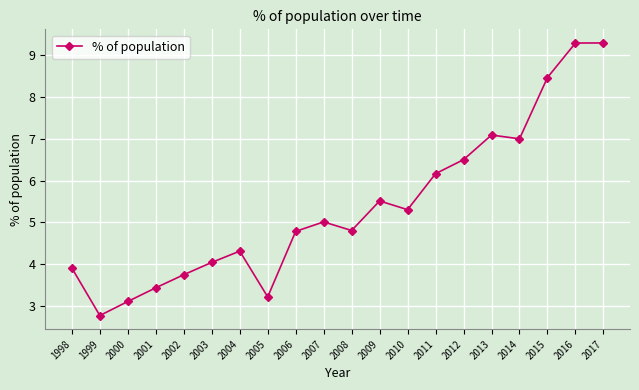

What is the change in value from 1998 to 2015?

+4.6